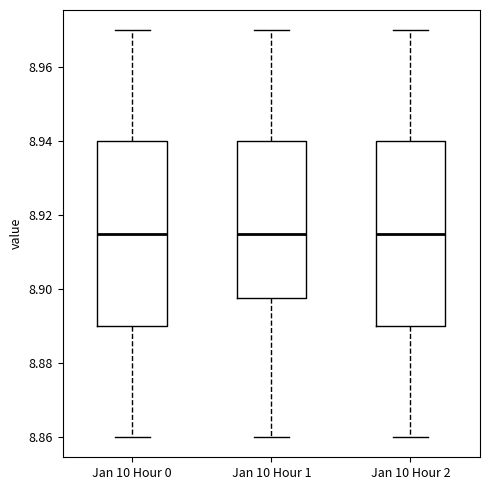

Where does the median line of the box for Jan 10 Hour 2 sit on the y-axis? The values are not printed on the chart, so give them approximately, as read against the axis.

8.916